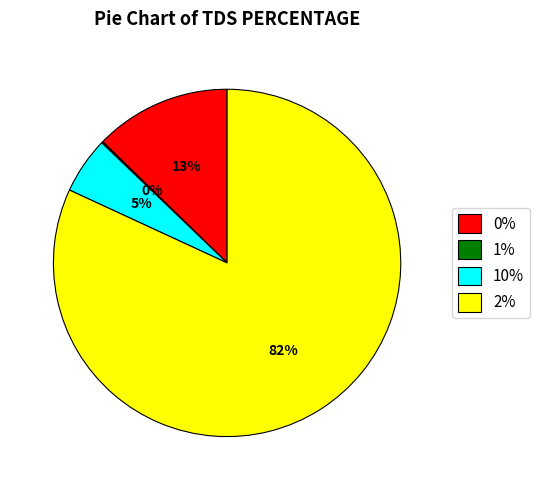

To the nearest percent, what percentage of the pie is 10%?

5%